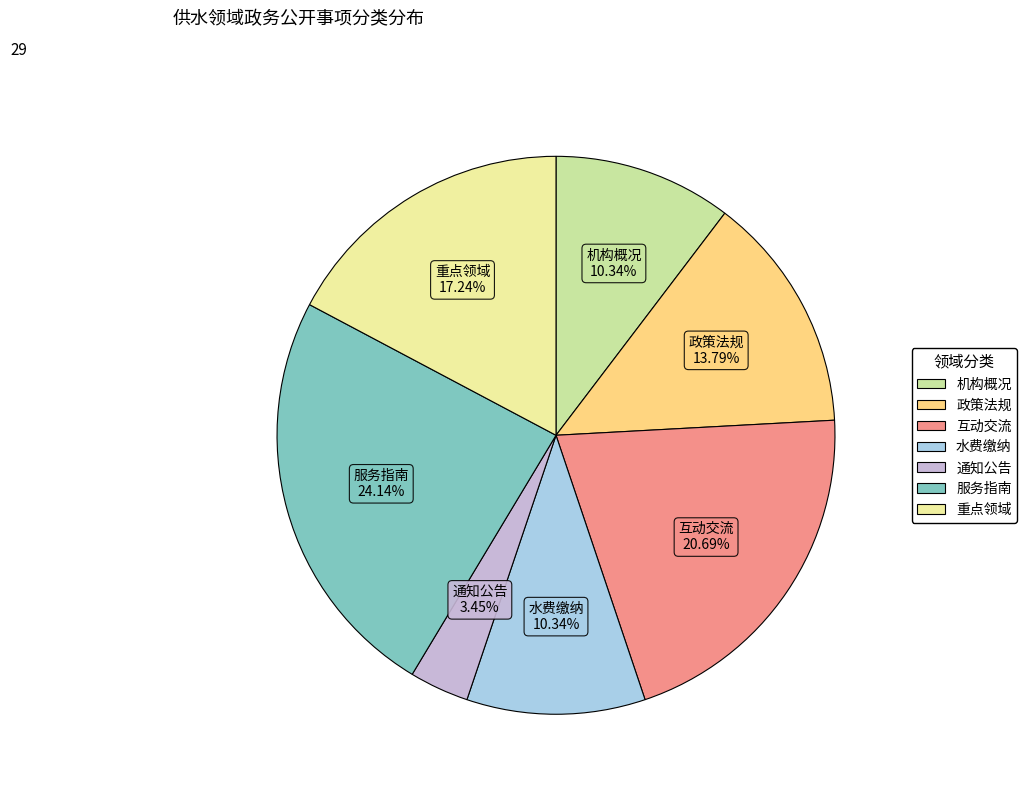

To the nearest percent, what is the average slice percentage?

14%